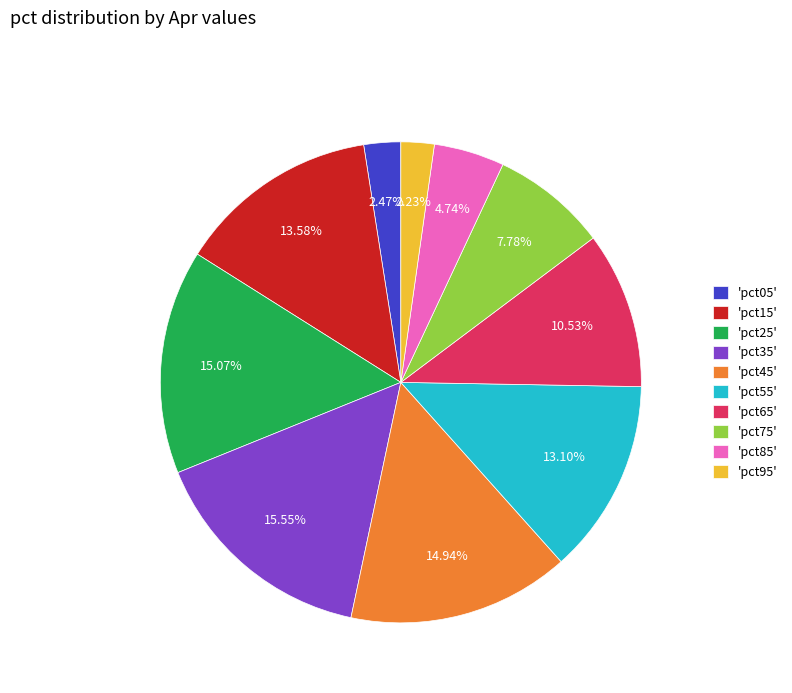

Which has a higher value, 'pct75' or 'pct95'?

'pct75'